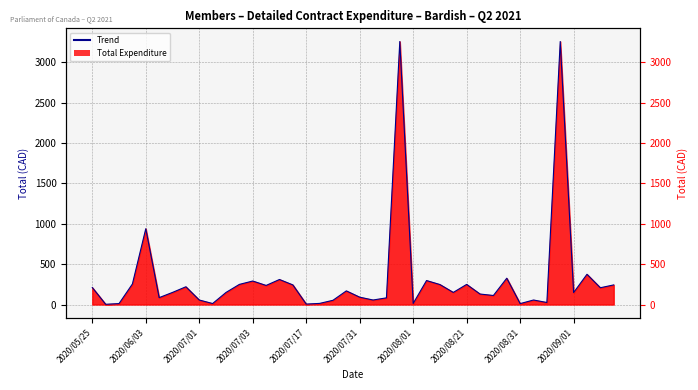

Is it true that the value at 2020/06/01 is 3.8?

False